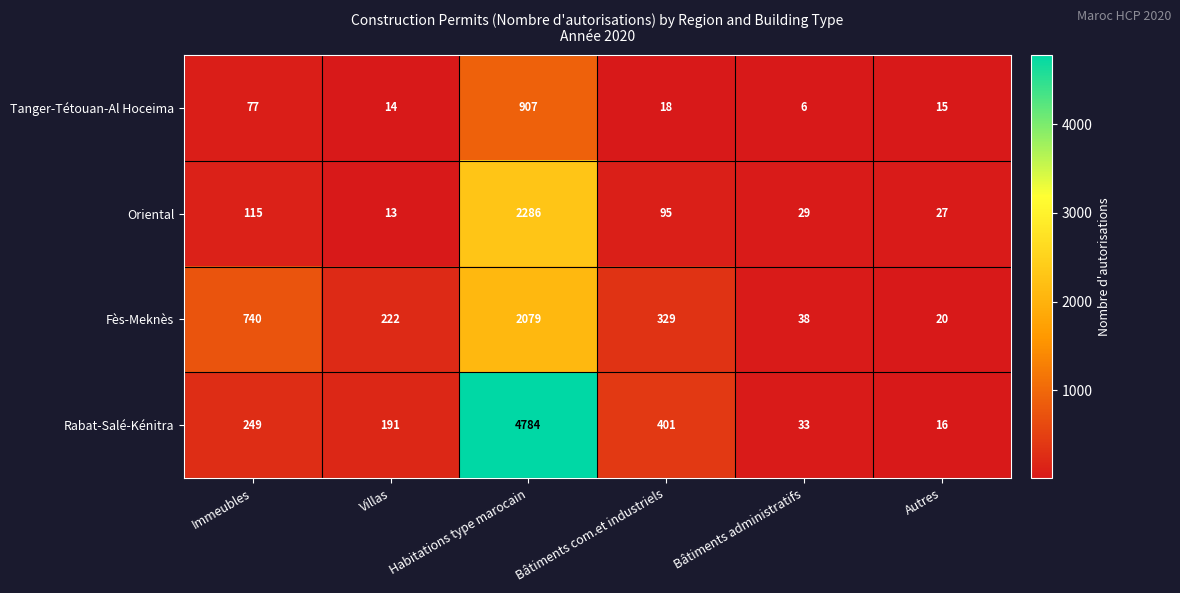

Which series changed the most between Immeubles and Villas?

Fès-Meknès